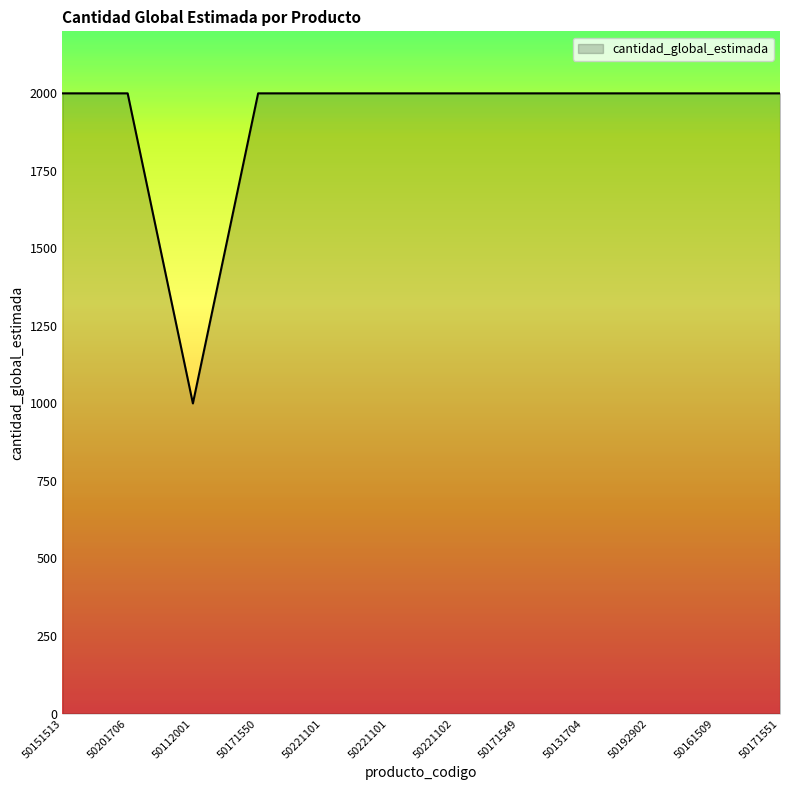

Reading left to right, what are all the values shown in this chart?

50151513=2000	50201706=2000	50112001=1000	50171550=2000	50221101=2000	50221101=2000	50221102=2000	50171549=2000	50131704=2000	50192902=2000	50161509=2000	50171551=2000